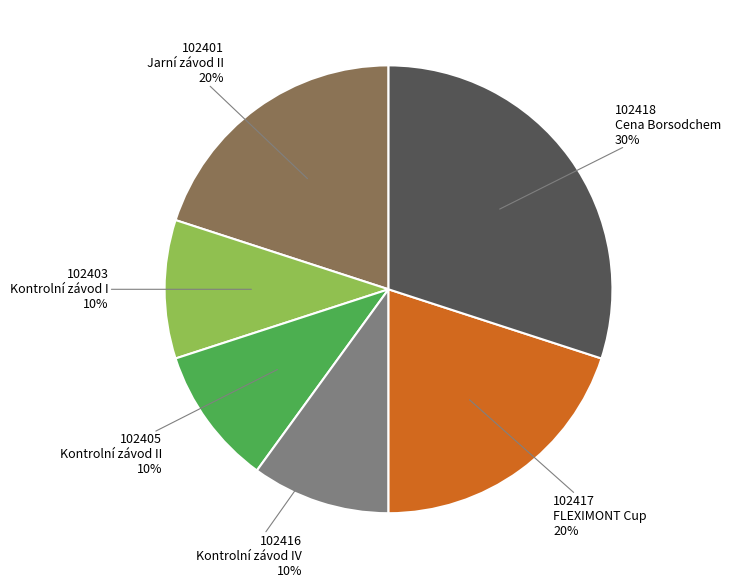

Does any single category account for the majority?

No